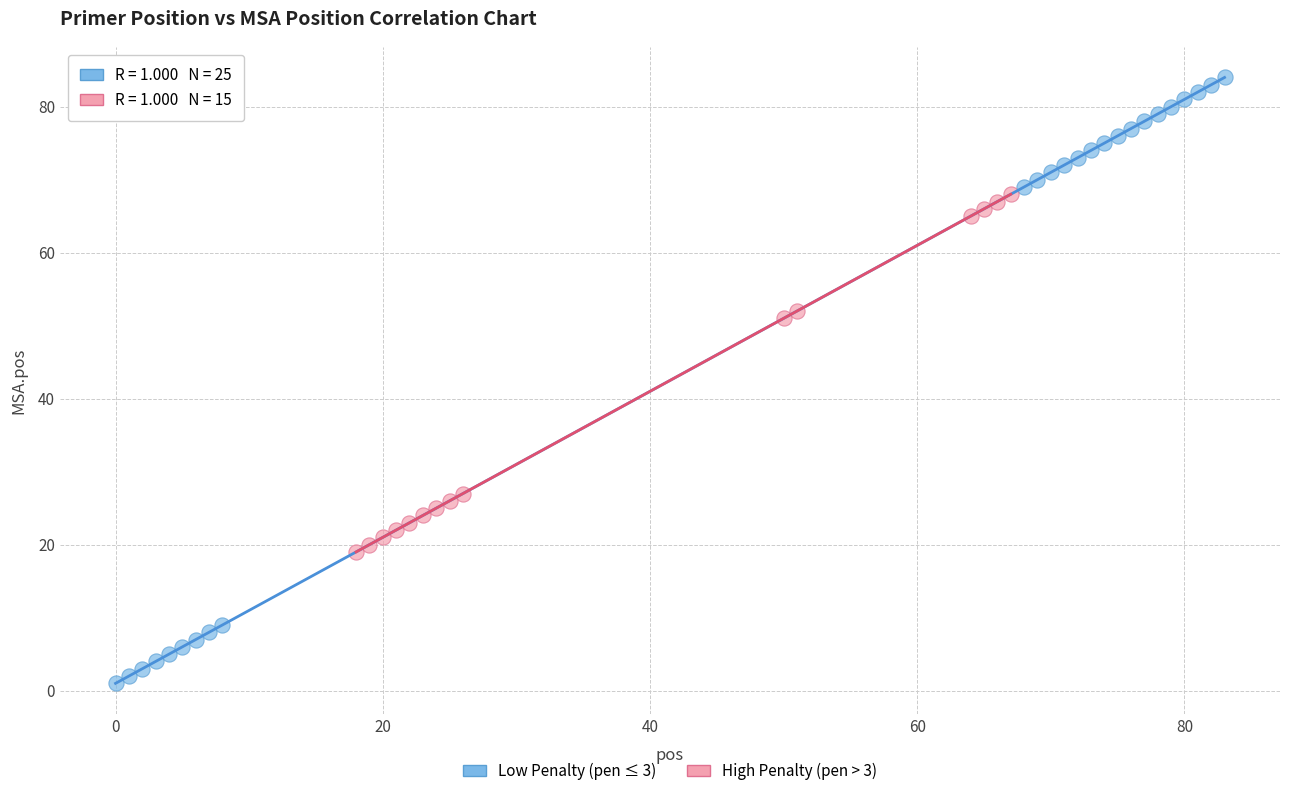

Which series reaches the maximum Y coordinate?

Low Penalty (pen ≤ 3)